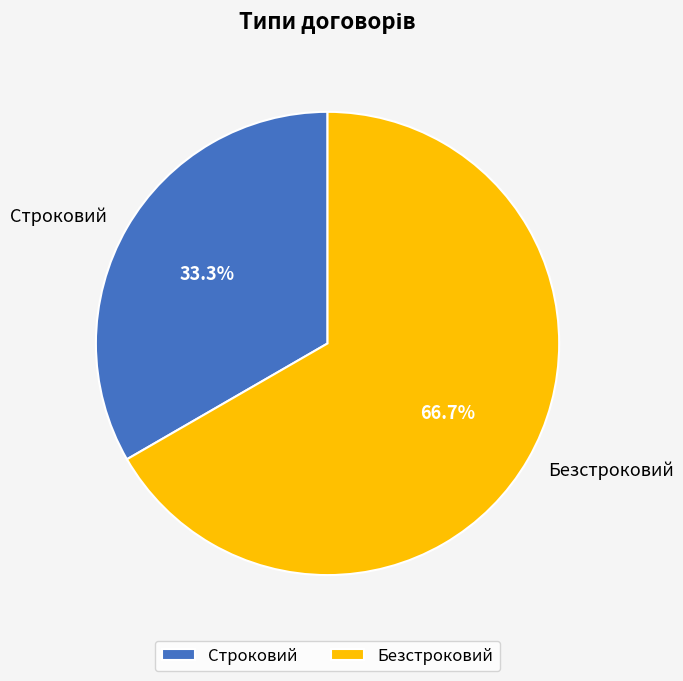

Approximately how many times larger is the value at Строковий compared to Безстроковий?

0.5